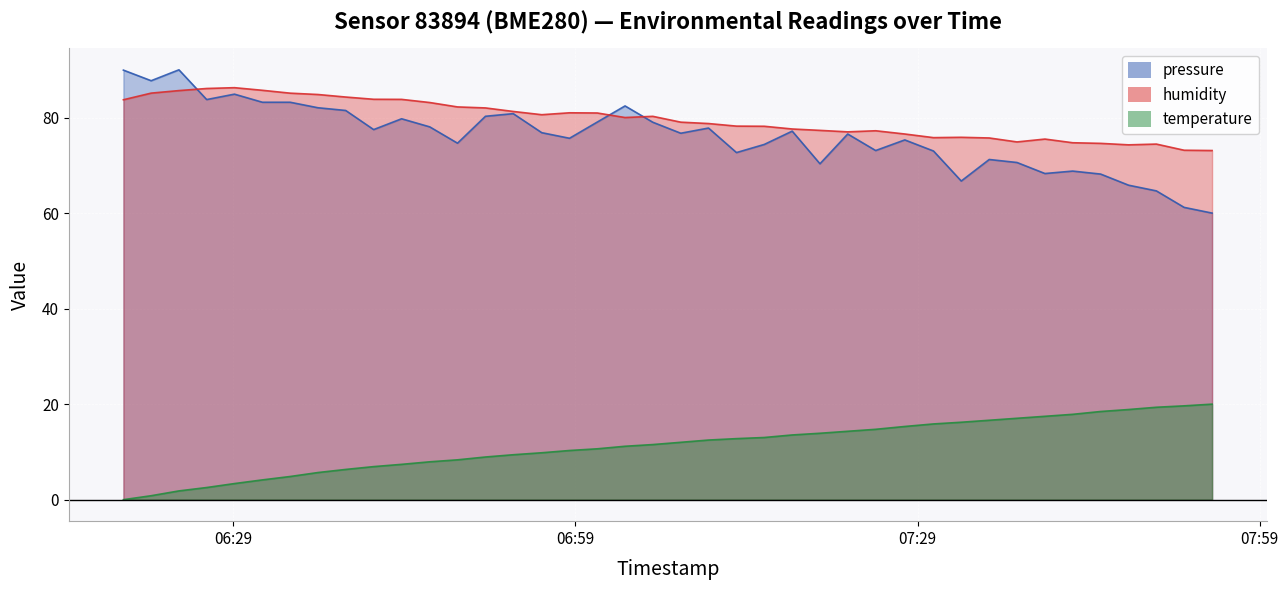

Which series has the largest range (max minus min)?

pressure